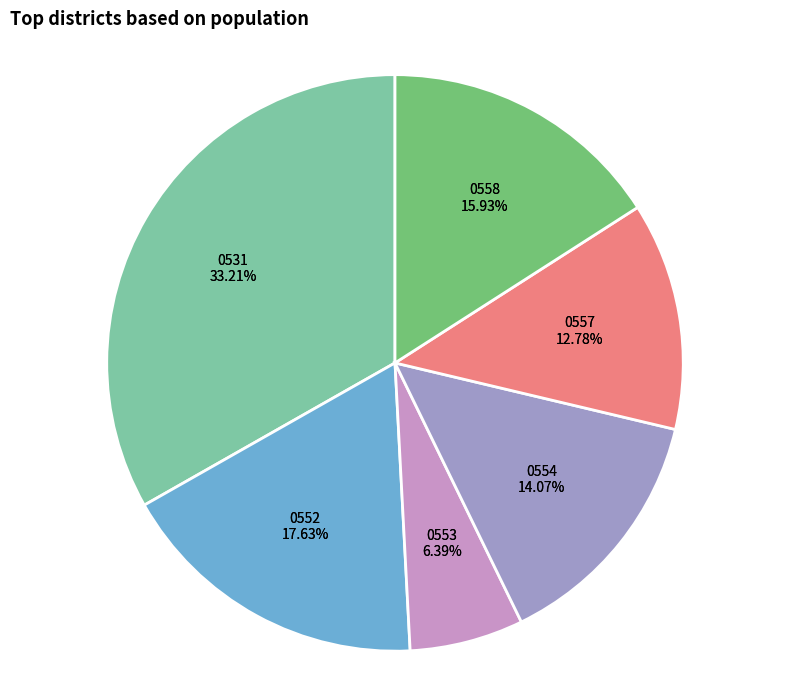

Is it true that 0554 is 14% of the pie?

True